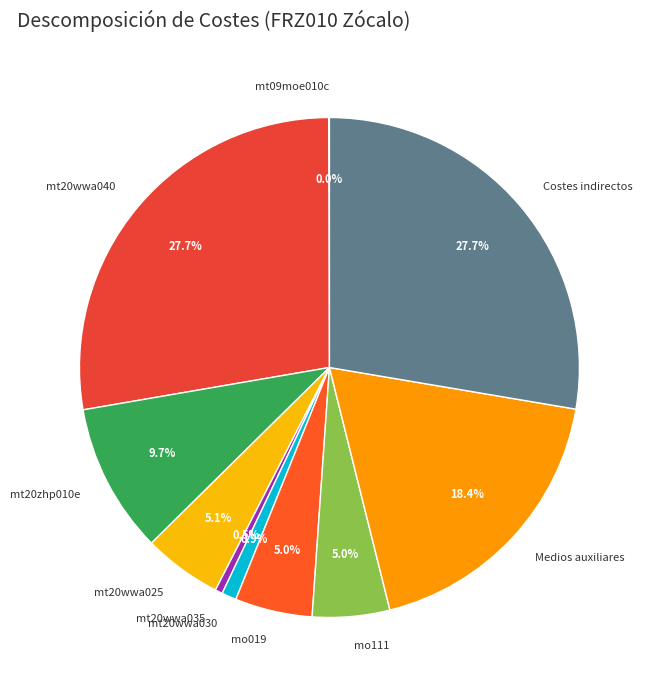

Does mt20wwa030 represent more than half of the total?

No